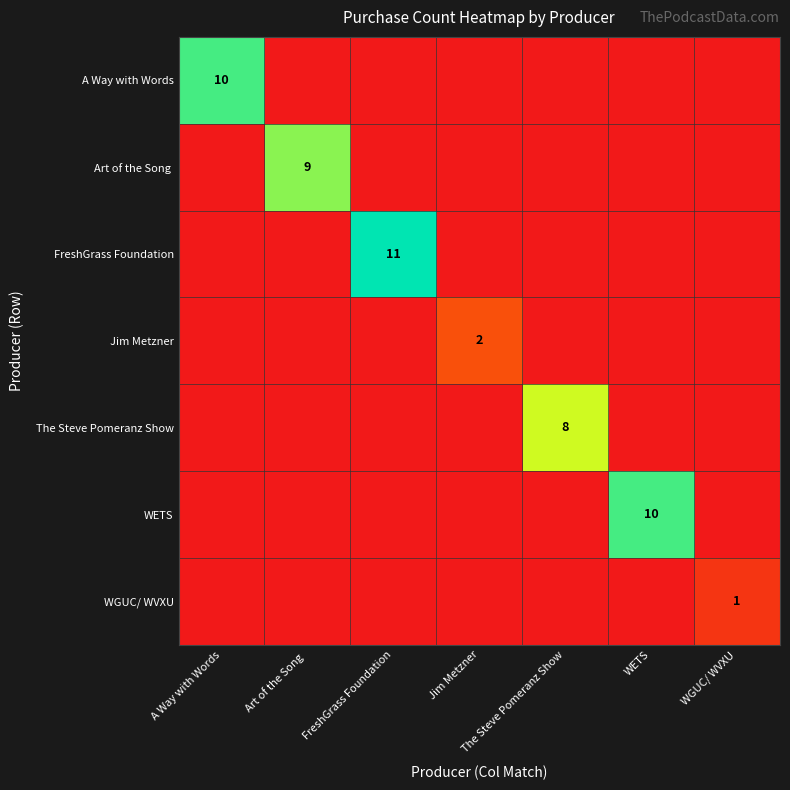

Which series changed the most between The Steve Pomeranz Show and WETS?

WETS